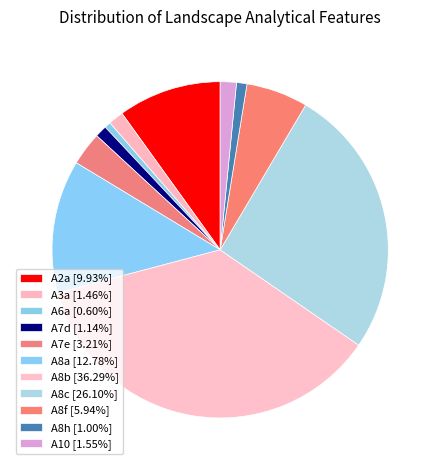

Rank the categories by value from lowest to highest.

A6a, A8h, A7d, A3a, A10, A7e, A8f, A2a, A8a, A8c, A8b